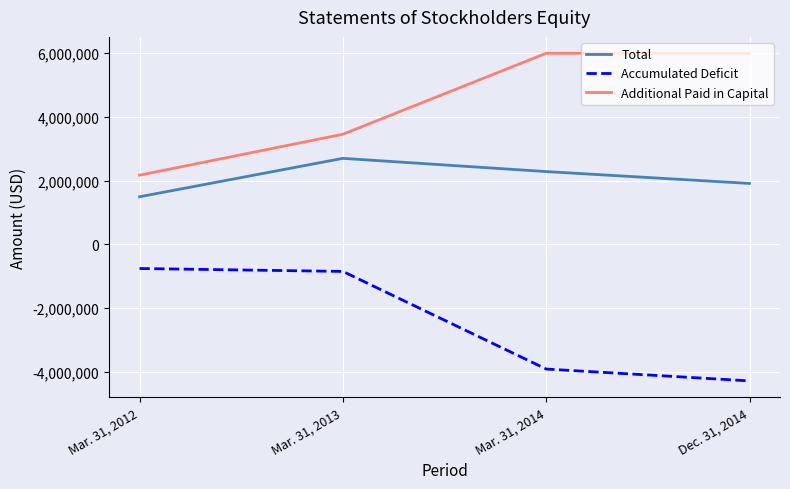

Rank the series at Mar. 31, 2014 from lowest to highest value.

Accumulated Deficit, Total, Additional Paid in Capital